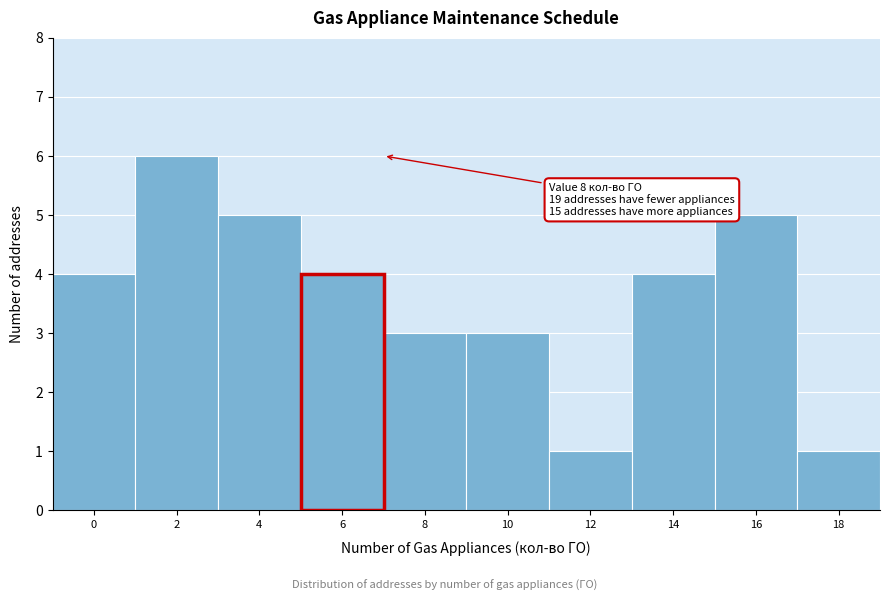

Reading left to right, transcribe all the data shown in this chart.

4	6	5	4	3	3	1	4	5	1